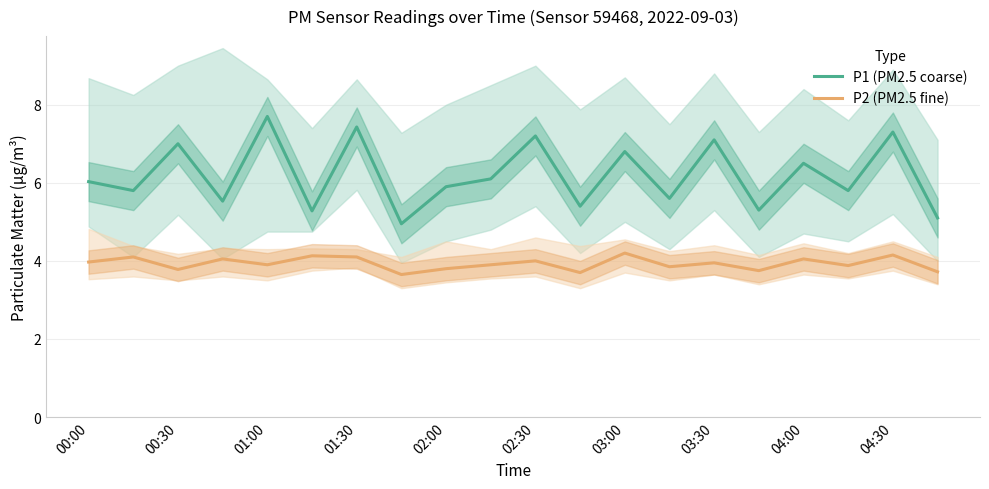

True or false: P2 (PM2.5 fine) and P1 (PM2.5 coarse) intersect in this chart.

False